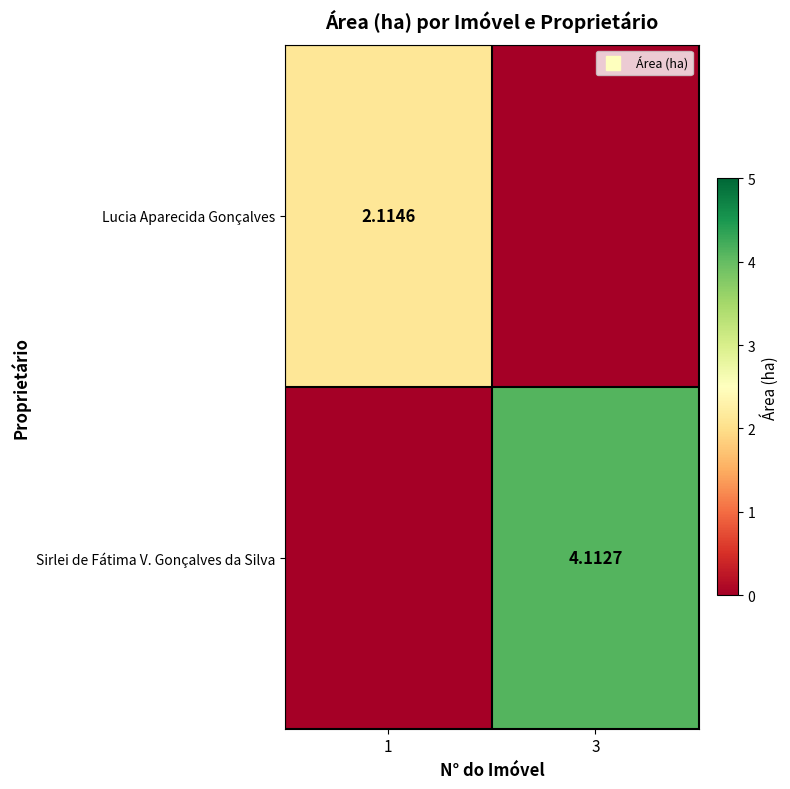

True or false: Lucia Aparecida Gonçalves has a value of 1.4 at 3.

False